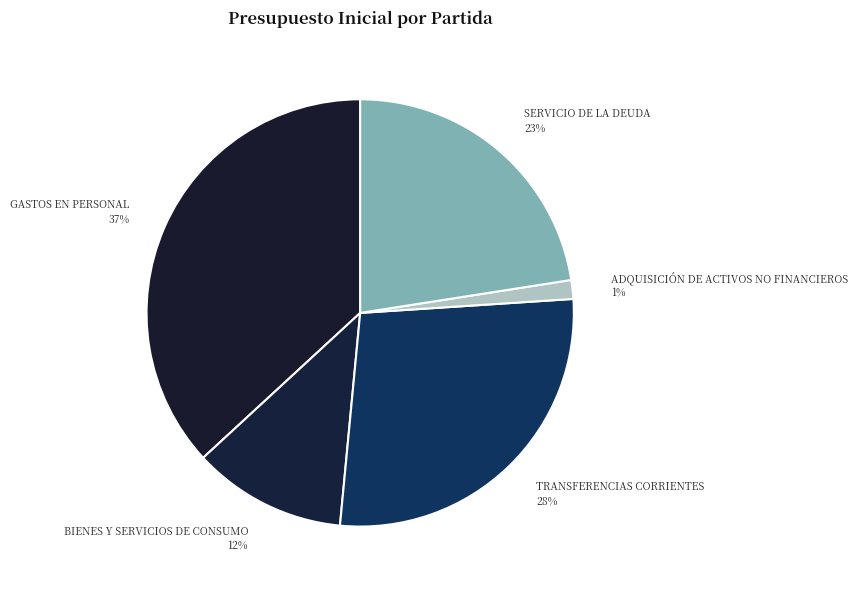

Count the number of slices in the pie.

5